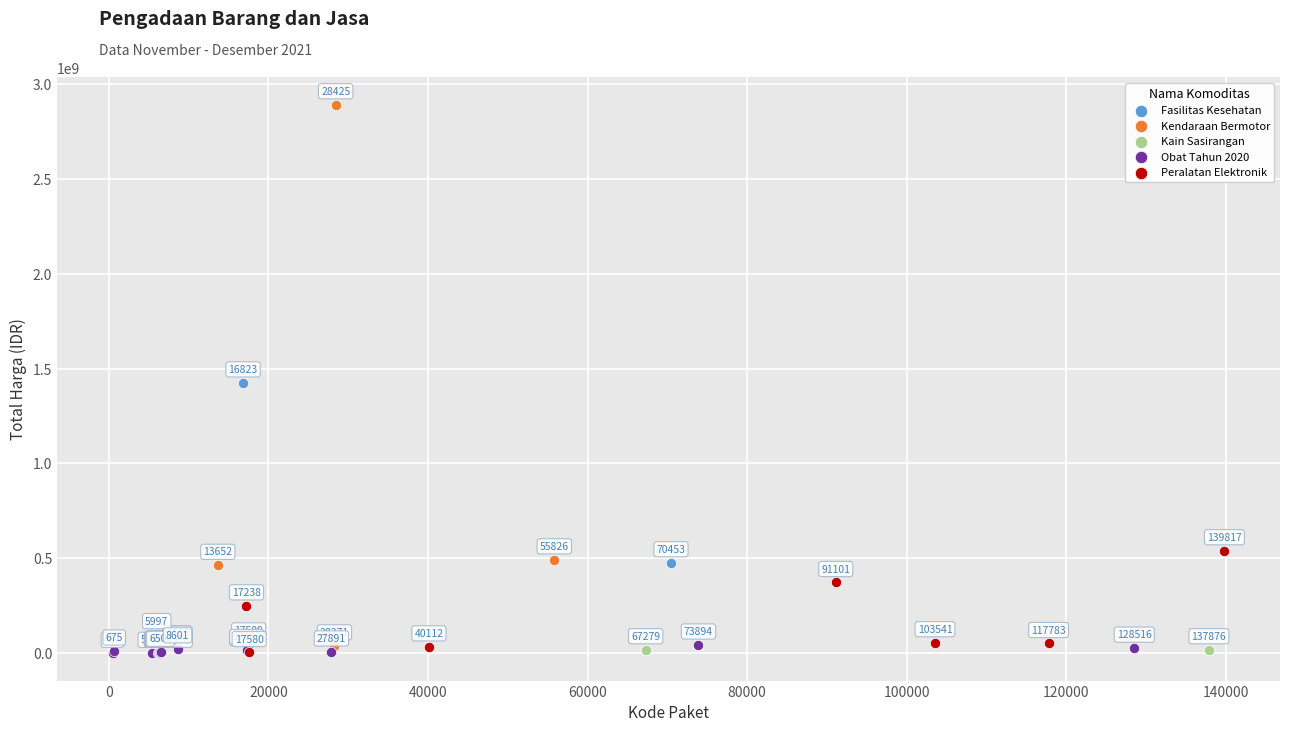

Which series reaches the minimum Y coordinate?

Obat Tahun 2020